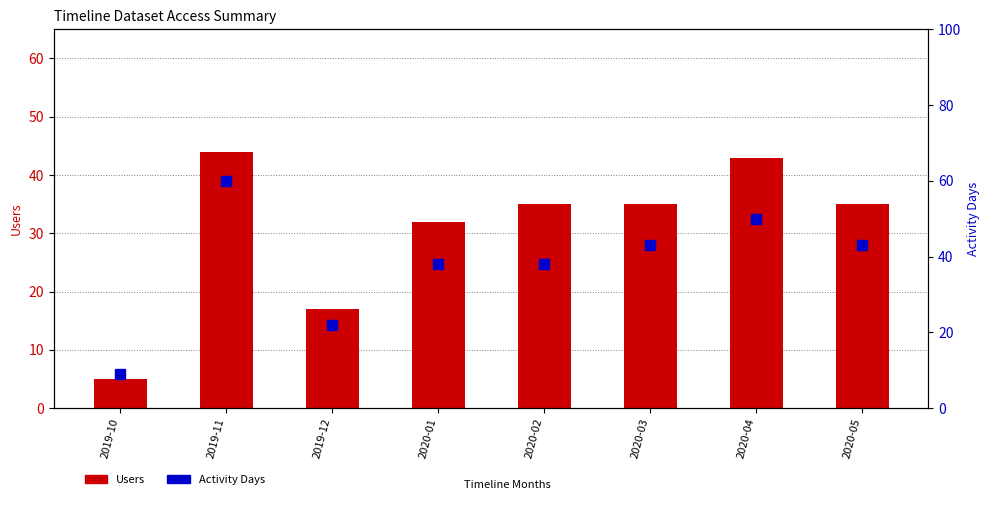

Which category has the lowest value in the Users series?

2019-10